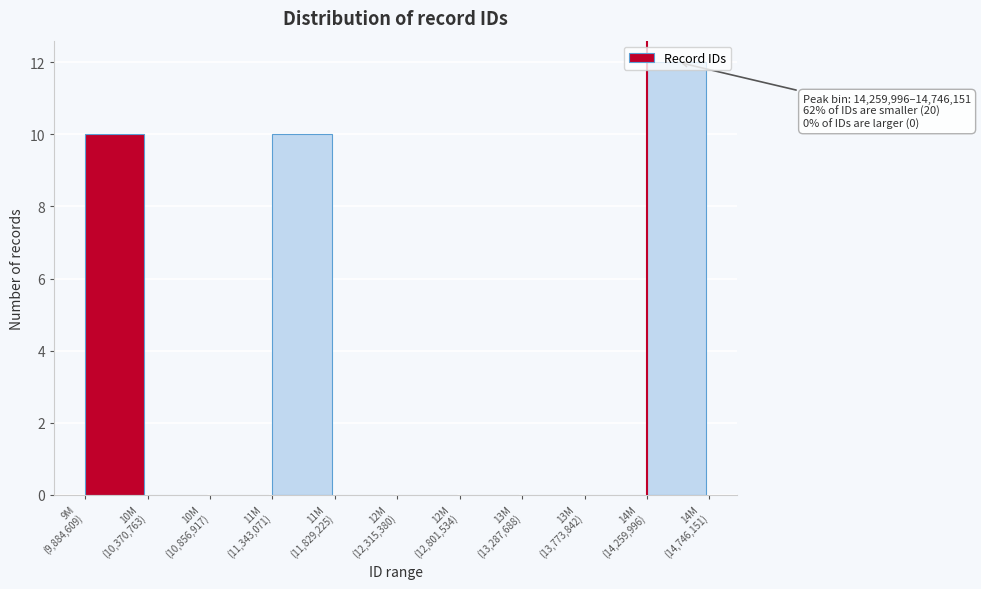

What is the maximum value shown in the chart?

12